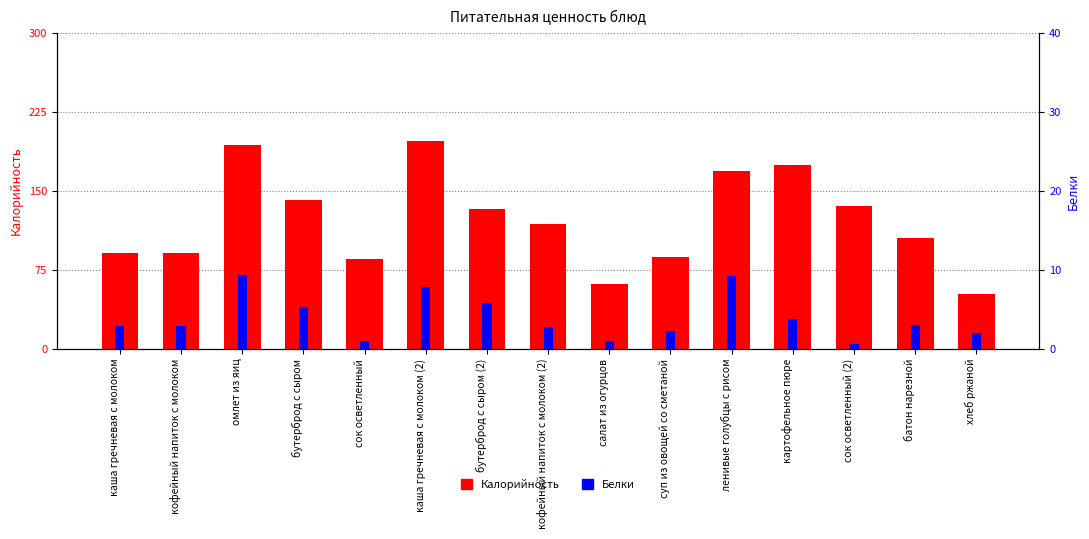

Reading left to right, list all the values displayed in this chart.

Калорийность: 90.5	90.5	193.1	141.3	84.8	197.0	133.0	118.7	61.7	87.2	168.5	174.6	136.0	104.8	52.2
Белки: 2.9	2.9	9.3	5.2	1.0	7.8	5.8	2.8	1.0	2.2	9.3	3.8	0.6	3.0	2.0